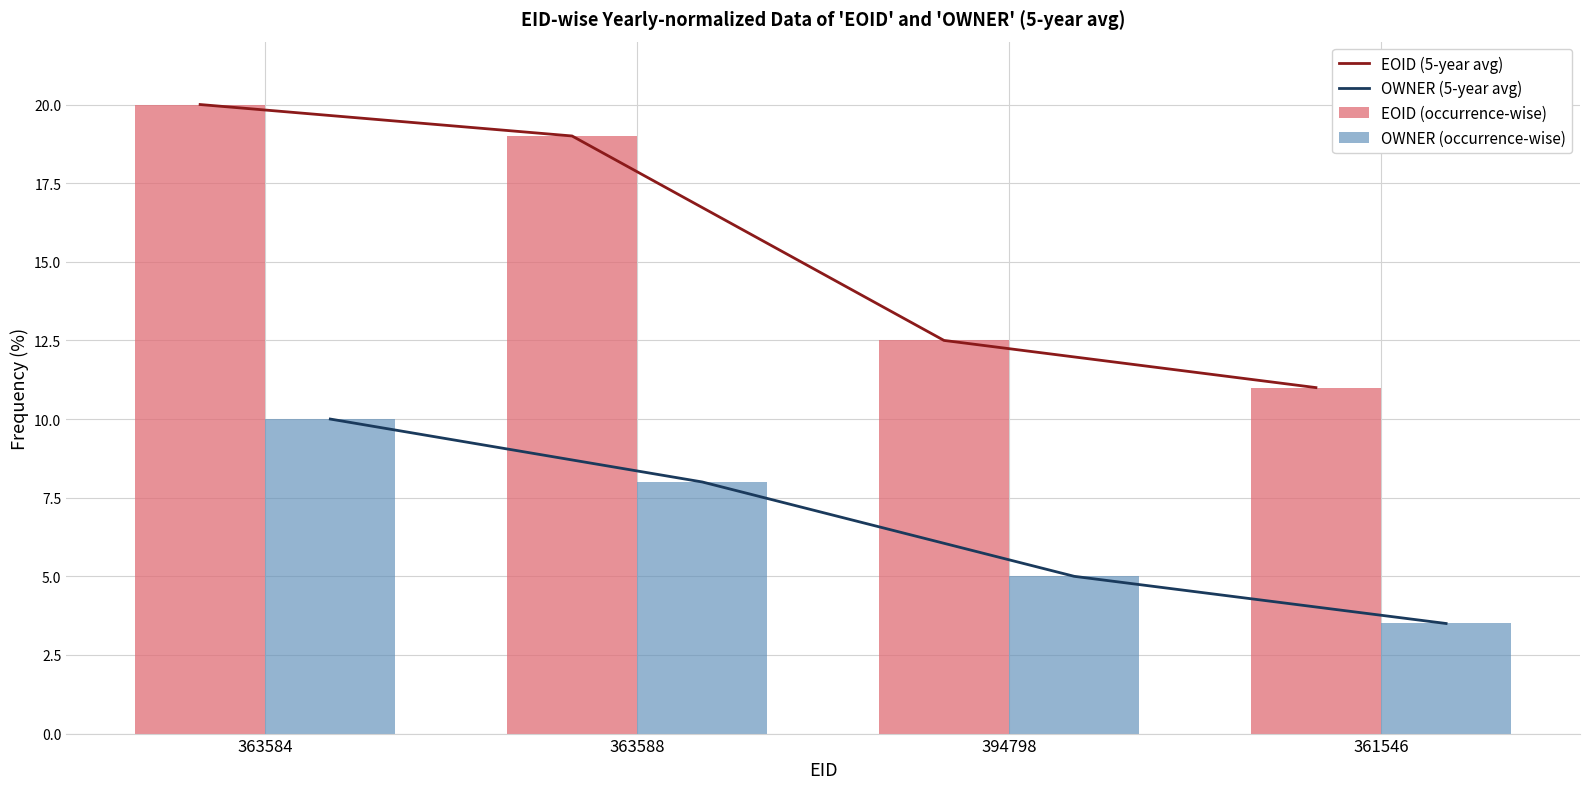

What is the lowest value of the OWNER (occurrence-wise) series?

3.5